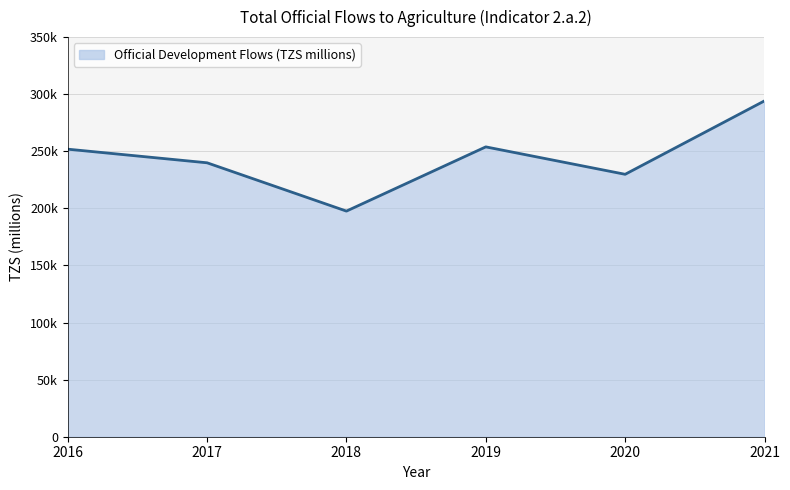

List the labels in order of value, smallest first.

2018, 2020, 2017, 2016, 2019, 2021